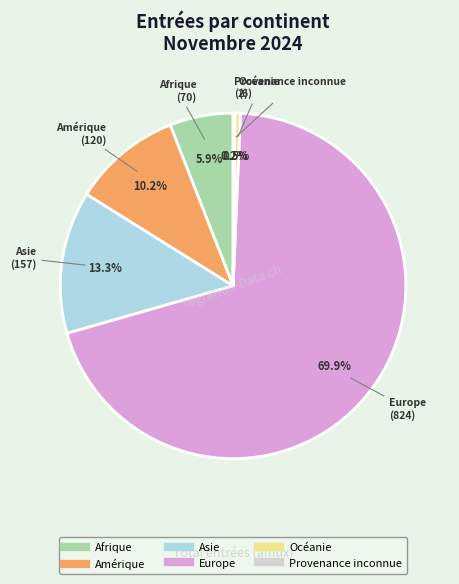

The Europe slice represents 80% of the pie. True or false?

False